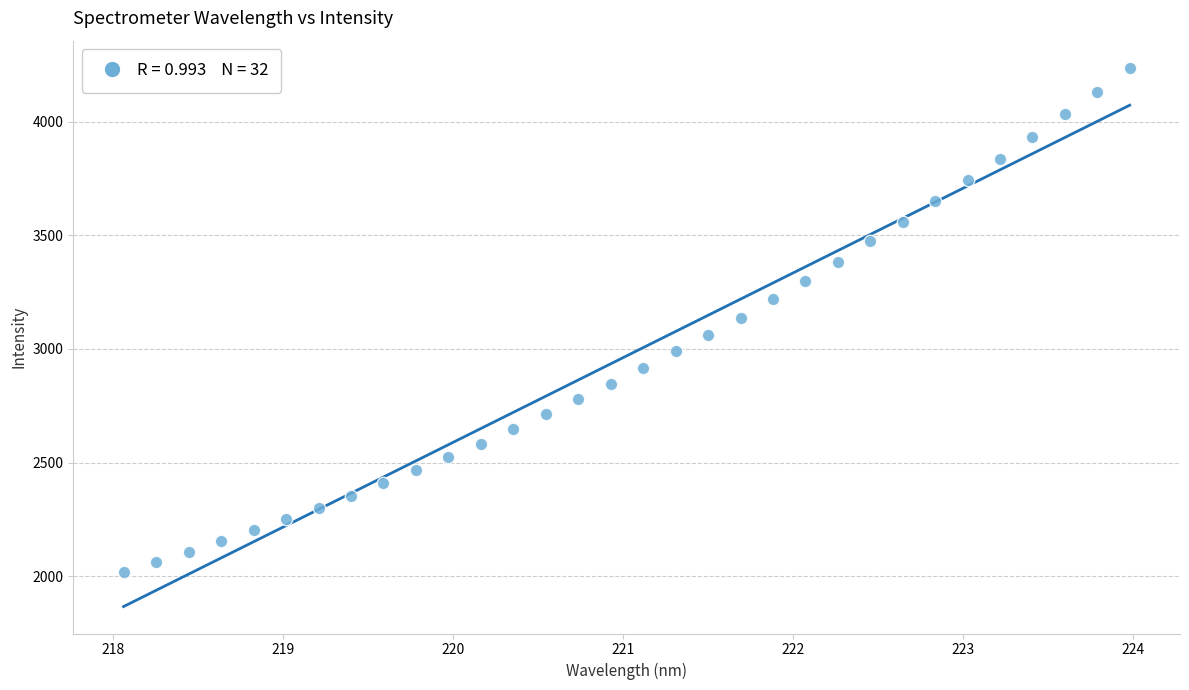

What is the range of Y values (max minus min)?

2220.1